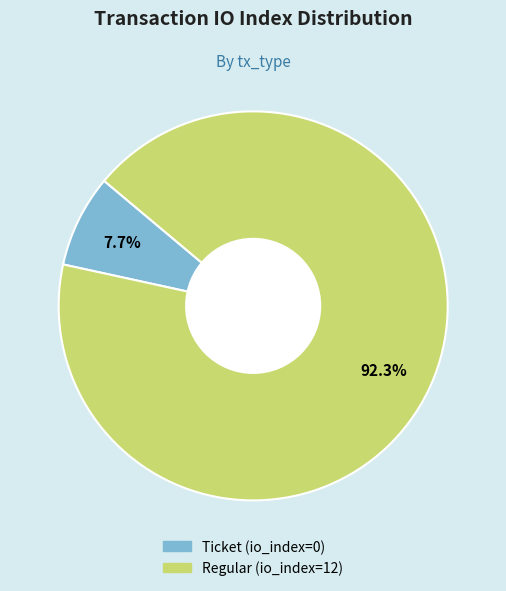

Which category has the biggest portion of the pie?

Regular (io_index=12)